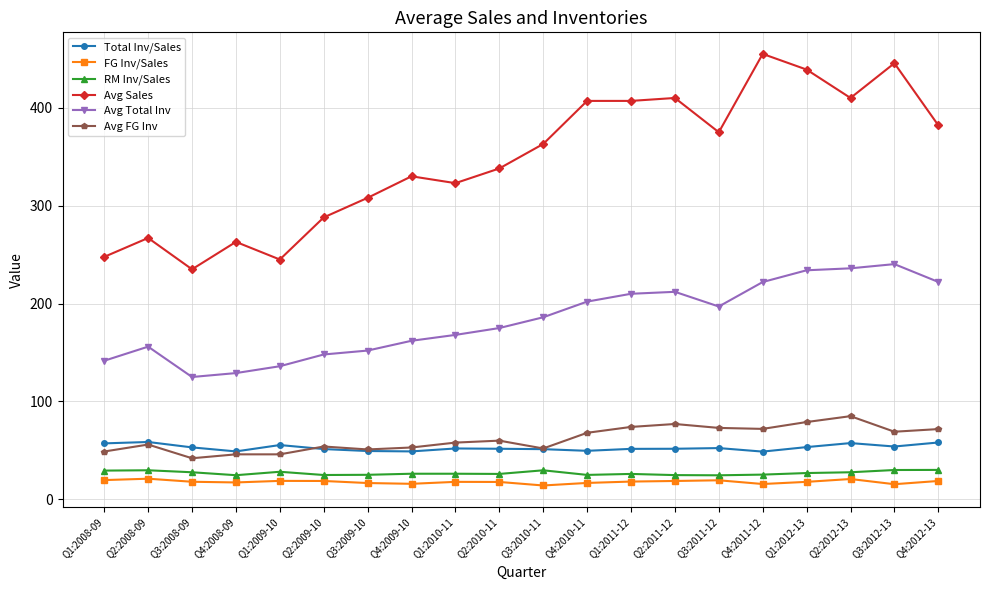

What is the difference between the maximum and second lowest values in the Avg FG Inv series?

39.0